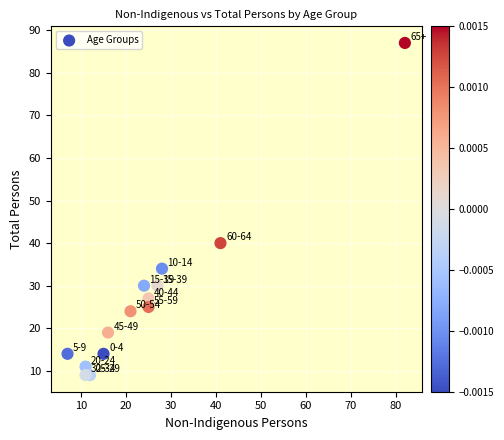

What Y value in the scatter plot is closest to 48?

40